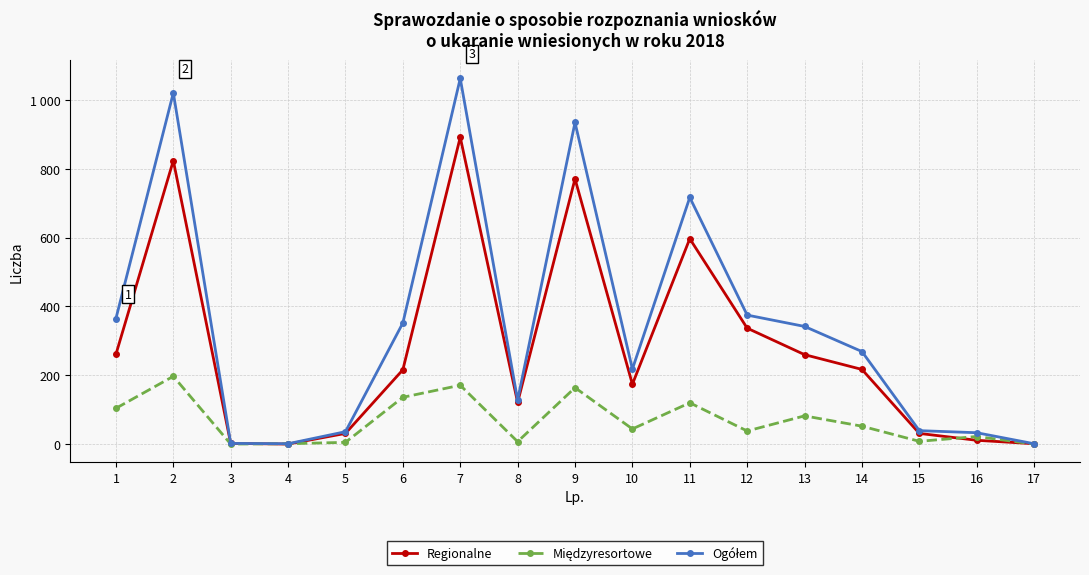

True or false: Regionalne and Ogółem cross at least once.

False